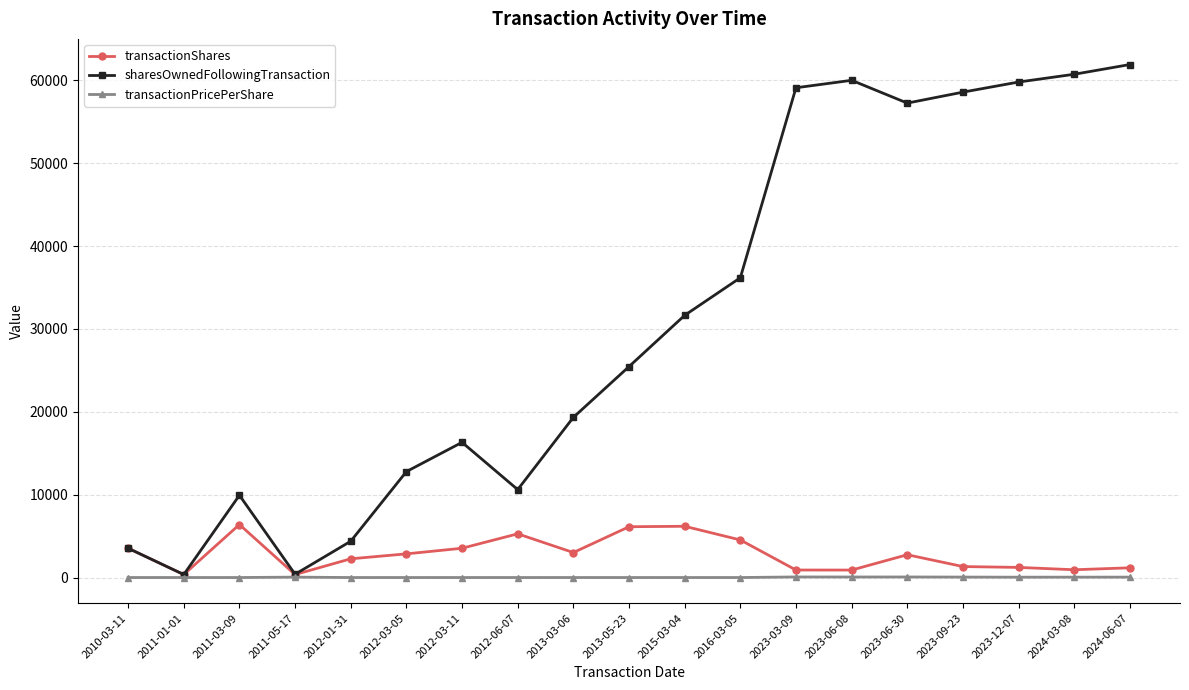

List the series in order of their peak value, highest first.

sharesOwnedFollowingTransaction, transactionShares, transactionPricePerShare